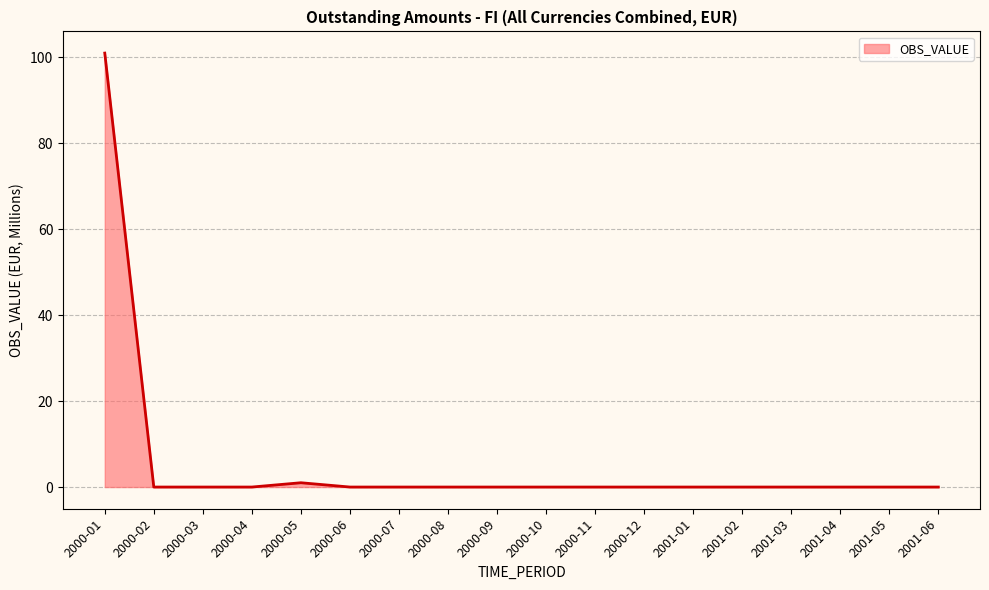

What is the greatest value displayed?

101